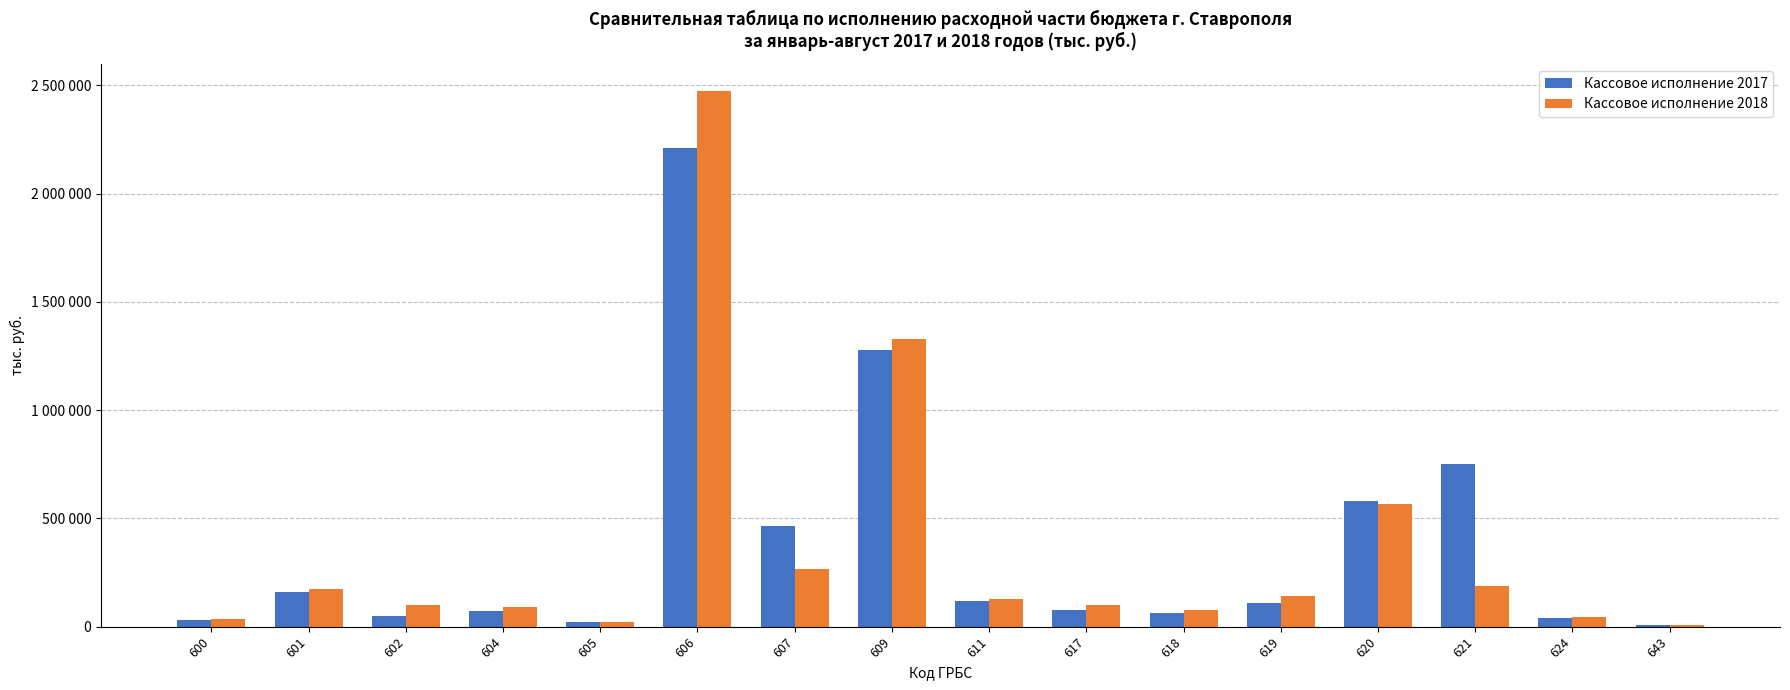

What is the value of the Кассовое исполнение 2018 bar at the 6th from the left?

2474835